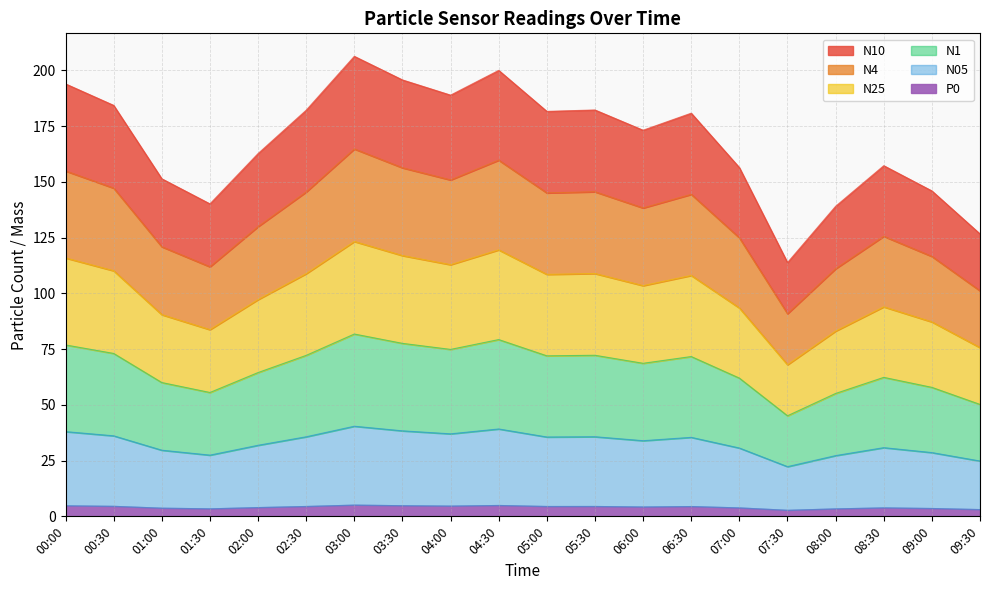

At which category does N10 reach its first local valley?

01:30